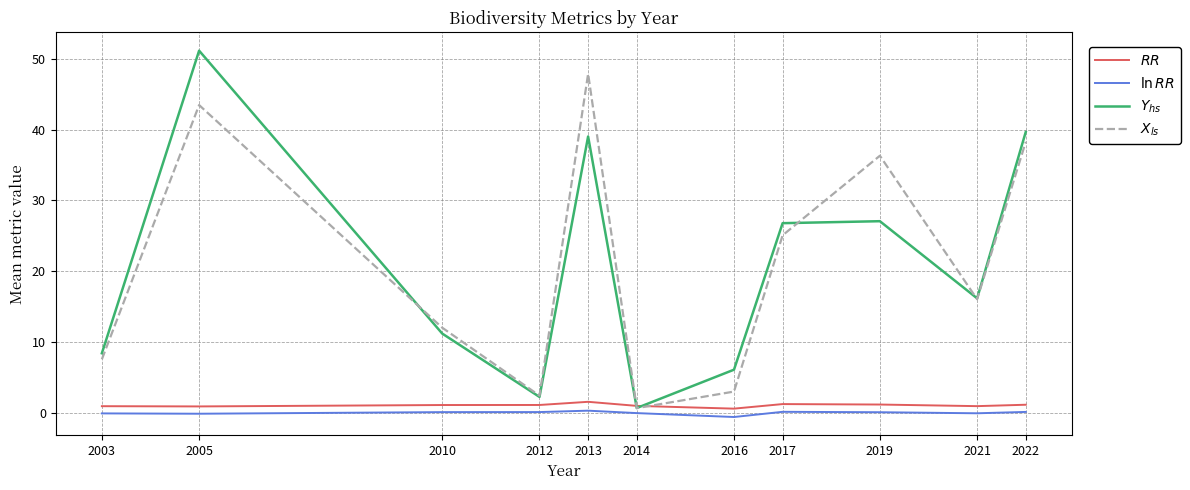

Which category has the highest value across all series?

2005